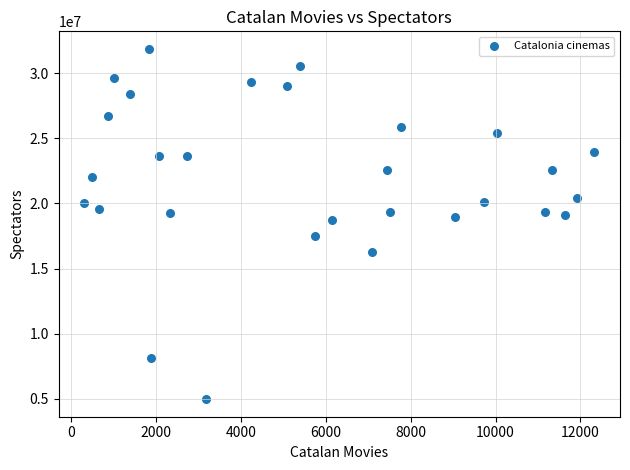

What is the range of Y values (max minus min)?

26878338